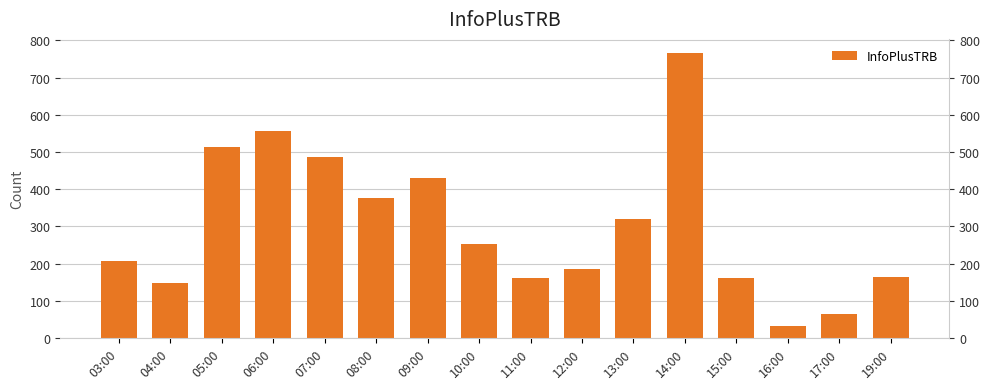

What is the difference between the values at 12:00 and 04:00?

38